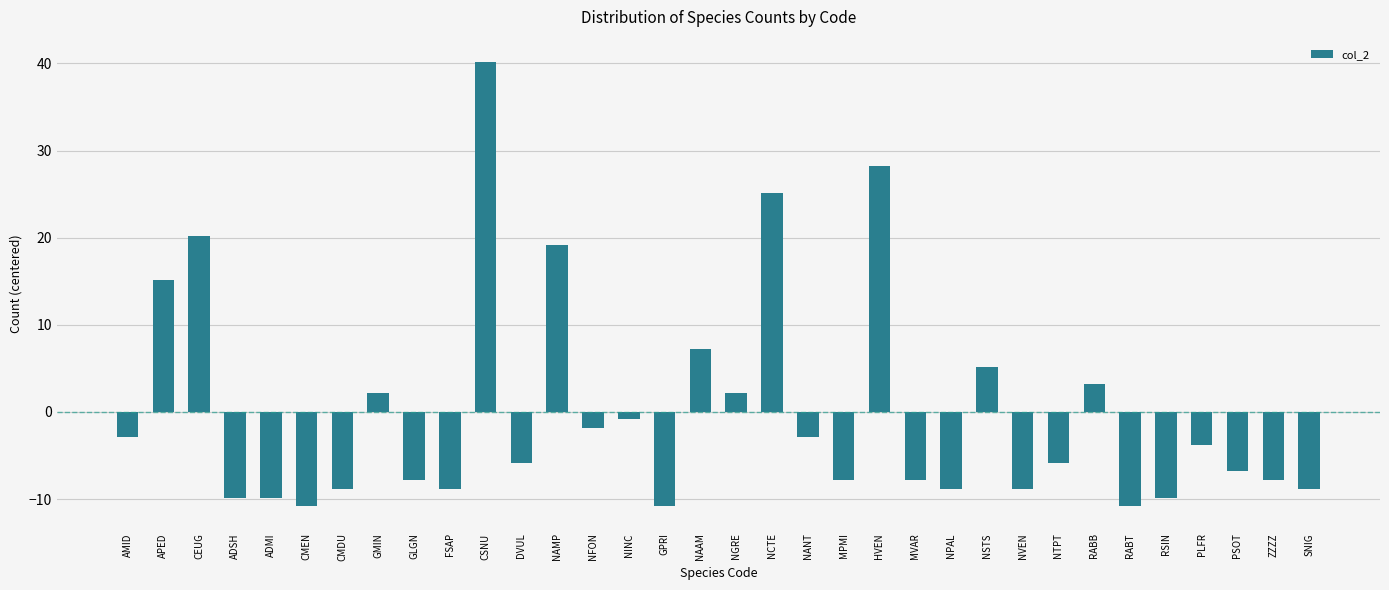

Which label corresponds to the largest value in the chart?

CSNU